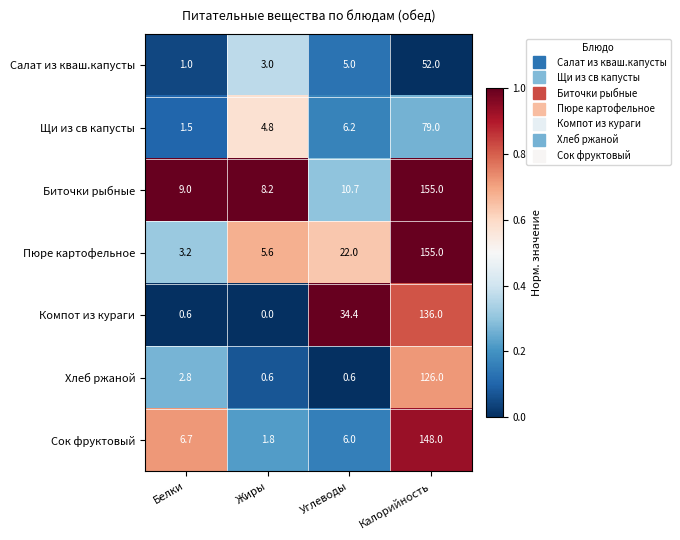

True or false: Компот из кураги has a value of 0.3 at Белки.

False